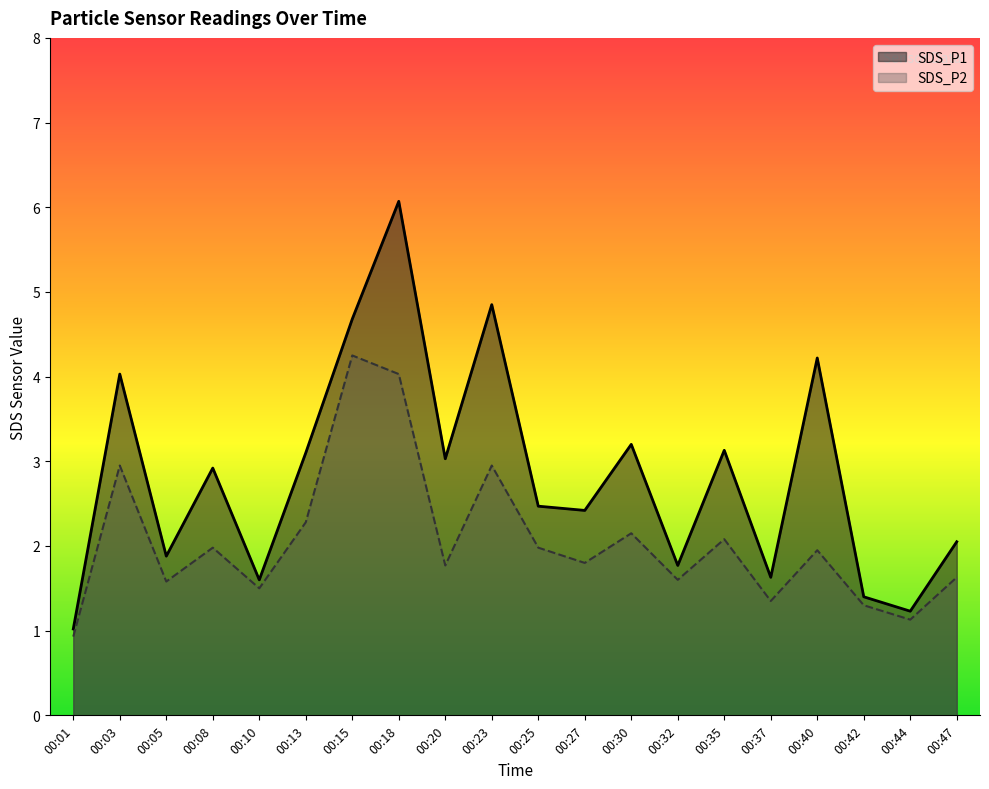

What is the total value across all series at 00:23?

7.8